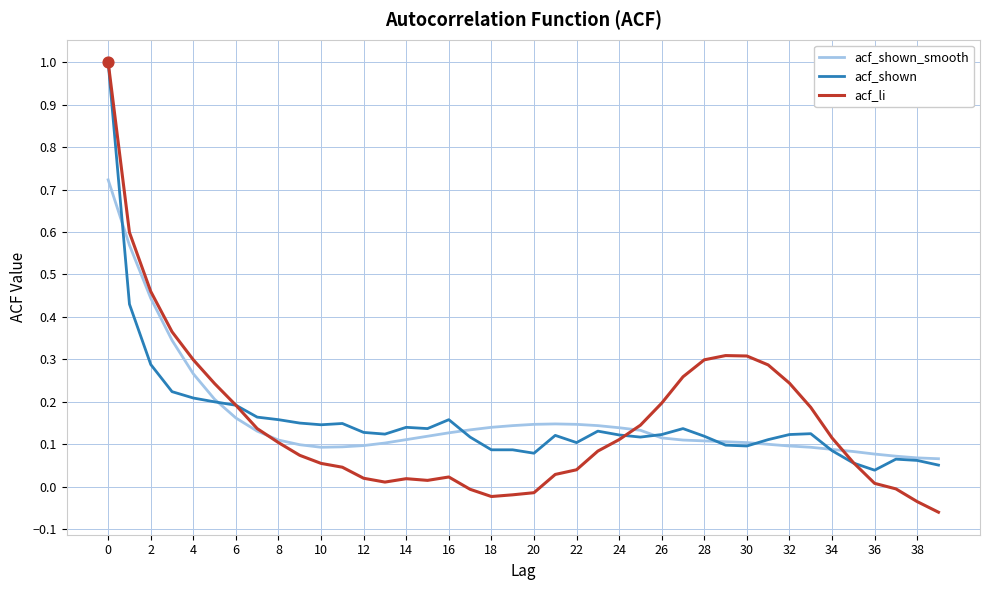

Which series has the widest spread of values?

acf_li